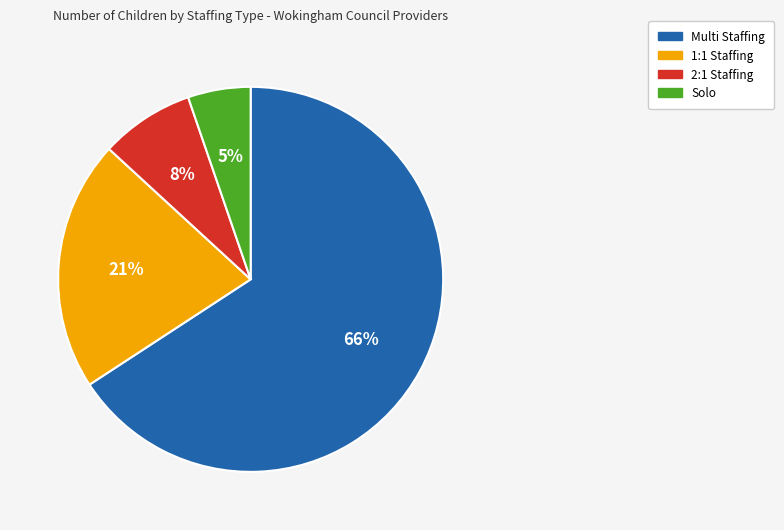

Which slice represents more than half of the pie?

Multi Staffing